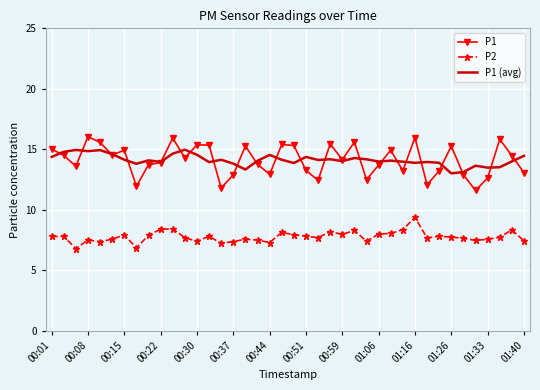

How many categories are shown in the chart?

40